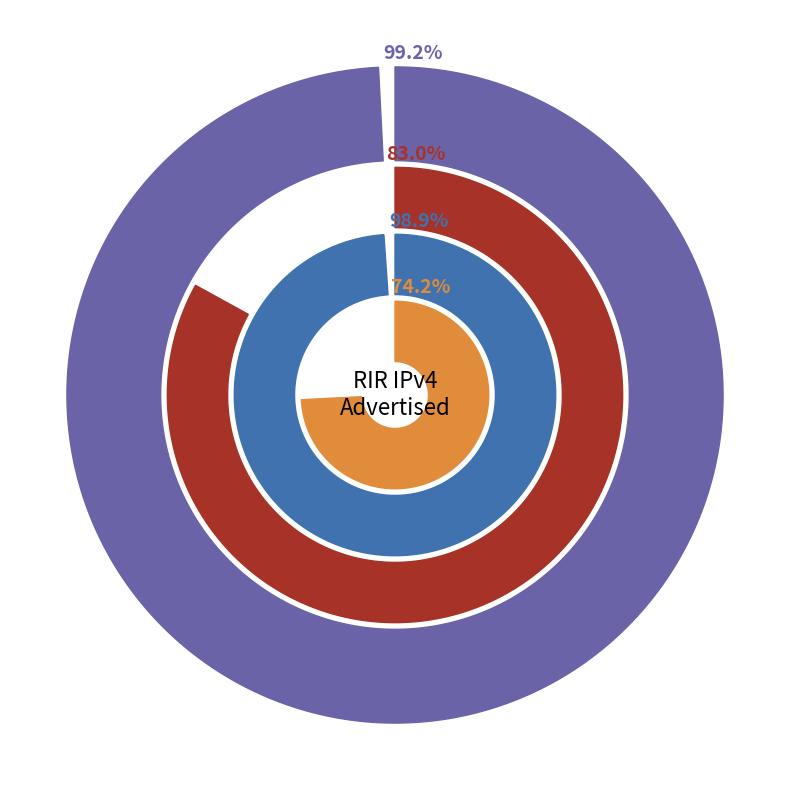

Which has a higher value, ripencc or afrinic?

ripencc